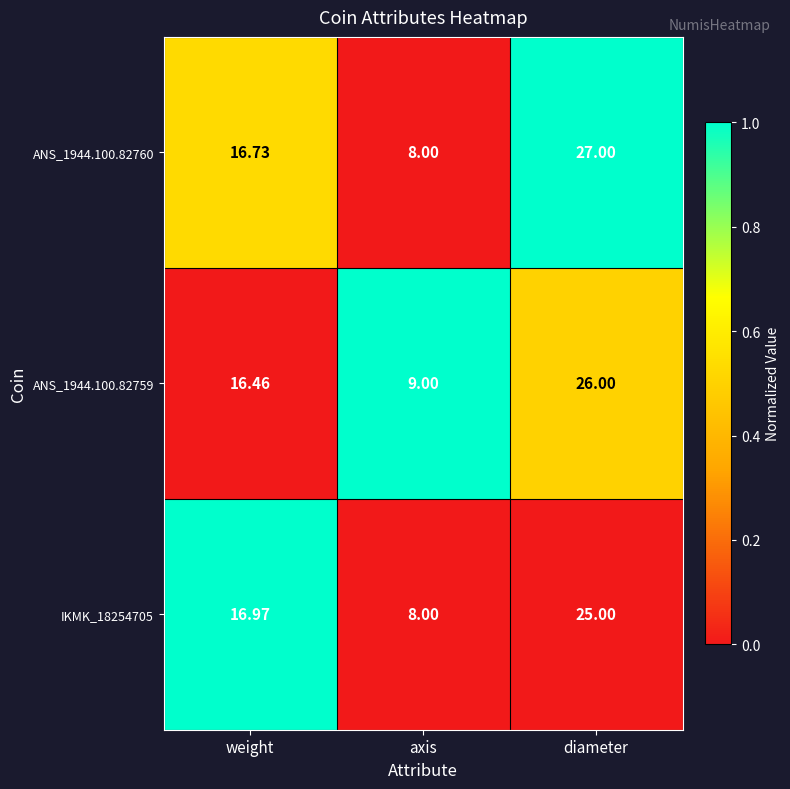

At which label is ANS_1944.100.82760 closest to 17?

weight